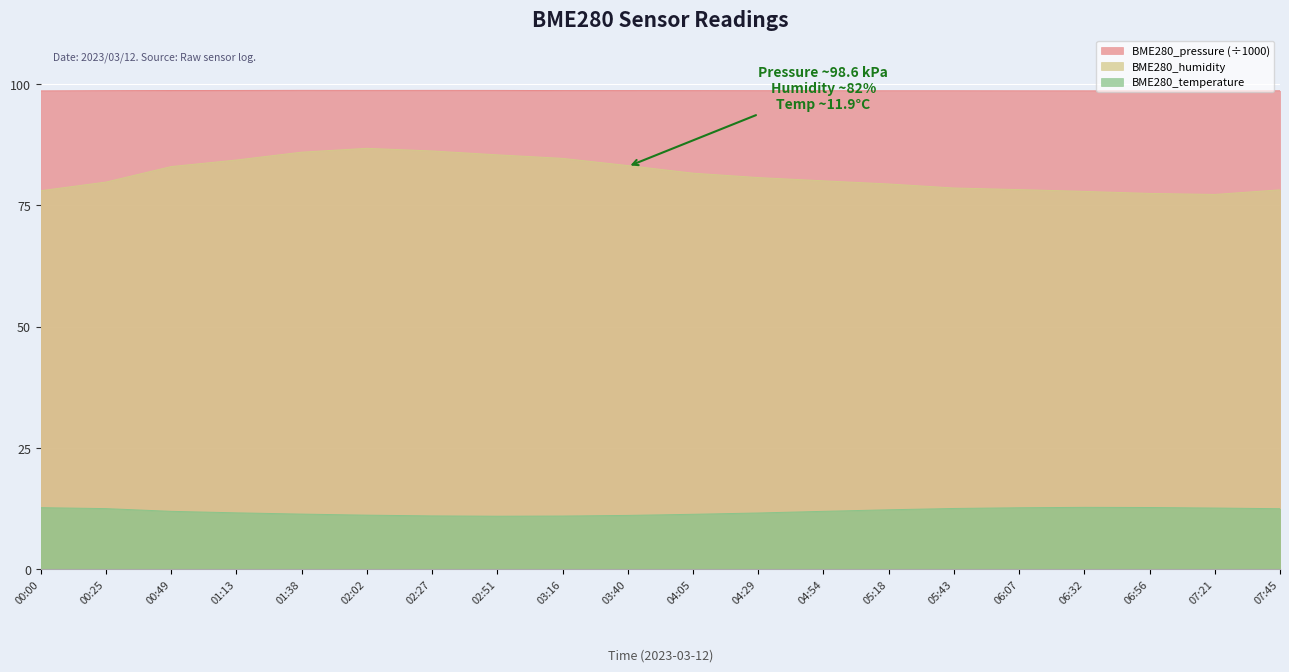

True or false: BME280_humidity and BME280_temperature intersect in this chart.

False